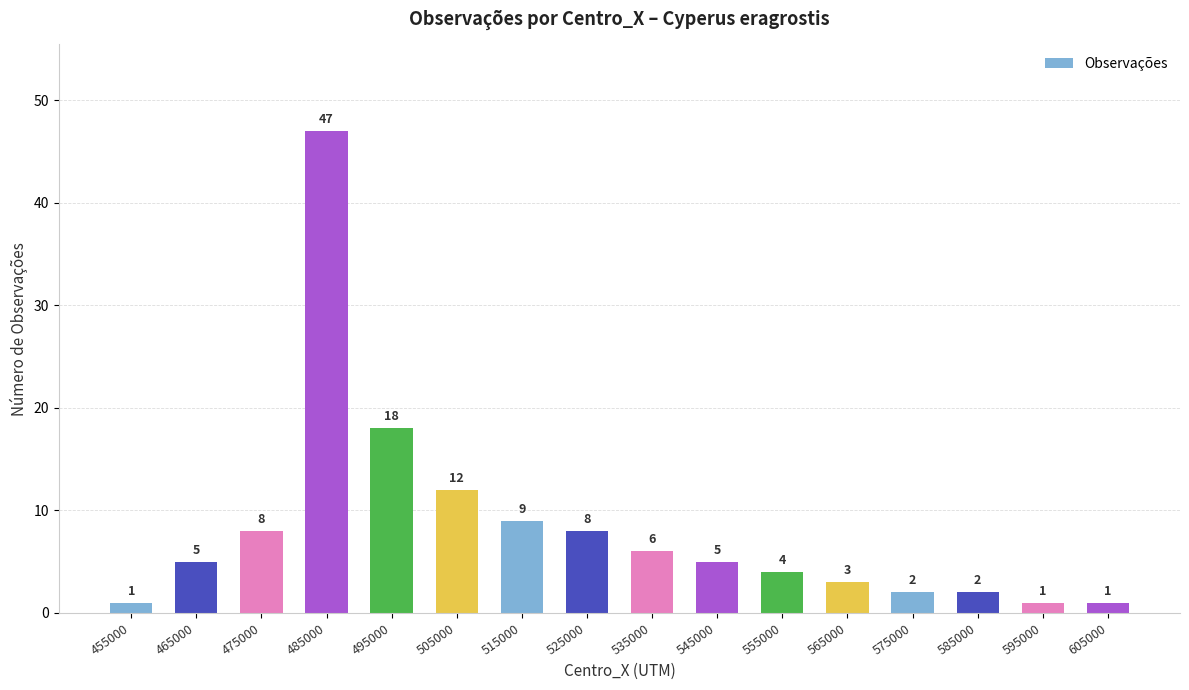

What is the ratio of the value at 495000 to the value at 485000?

0.4